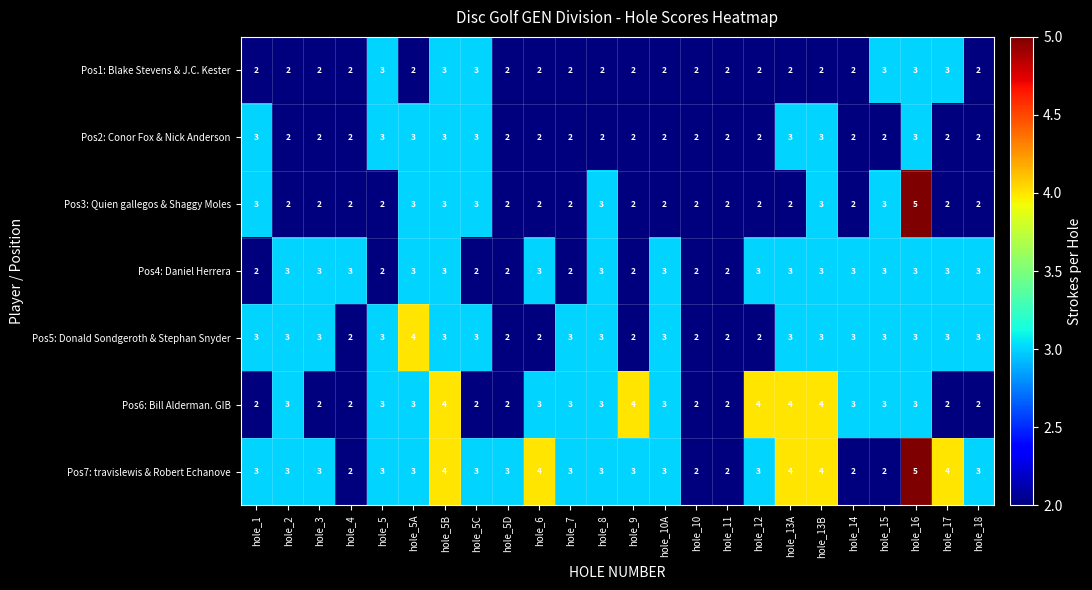

What is the difference between the maximum and minimum values in the Pos3: Quien gallegos & Shaggy Moles series?

3